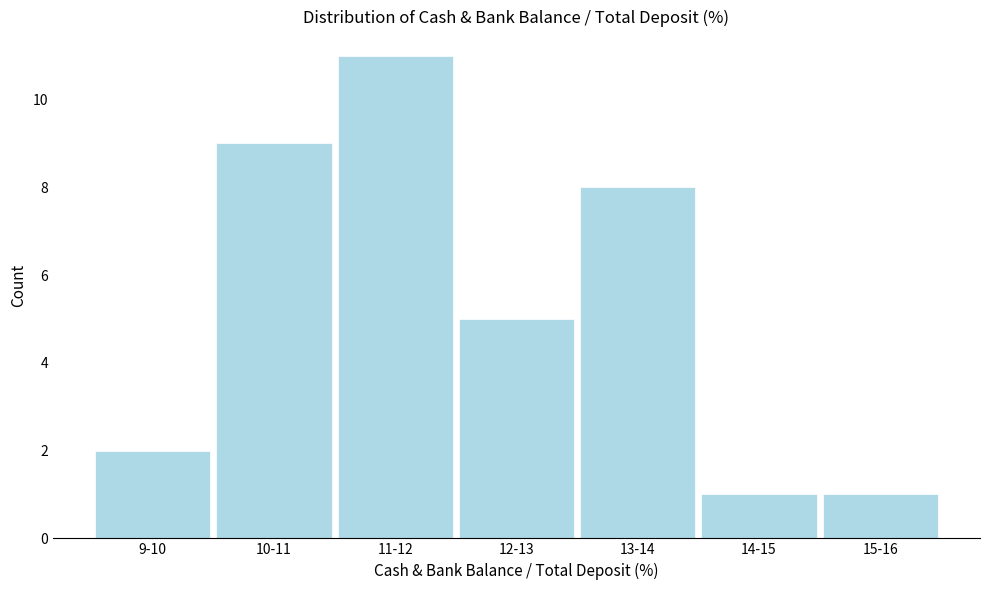

Reading left to right, what are all the values shown in this chart?

2	9	11	5	8	1	1